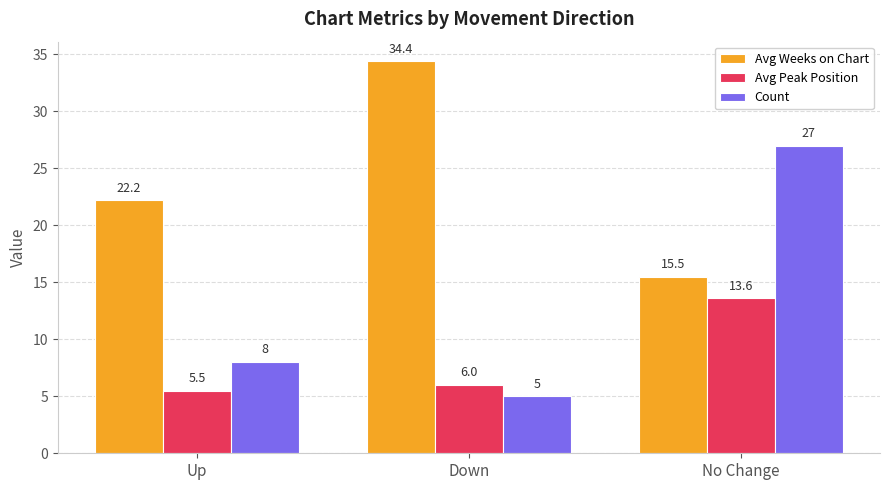

List the series in order of their peak value, highest first.

Avg Weeks on Chart, Count, Avg Peak Position